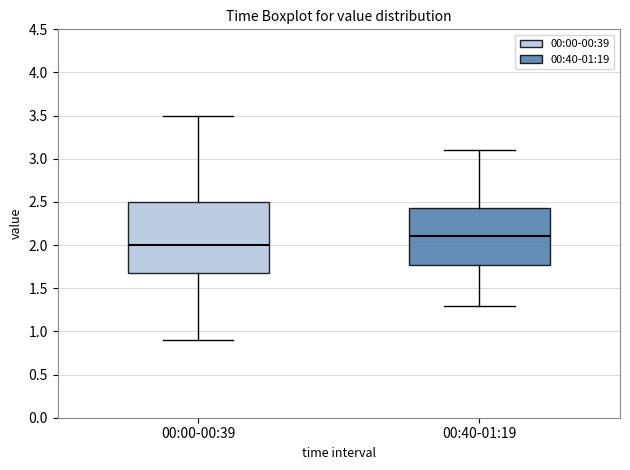

Which box's median line is the lowest?

00:00-00:39